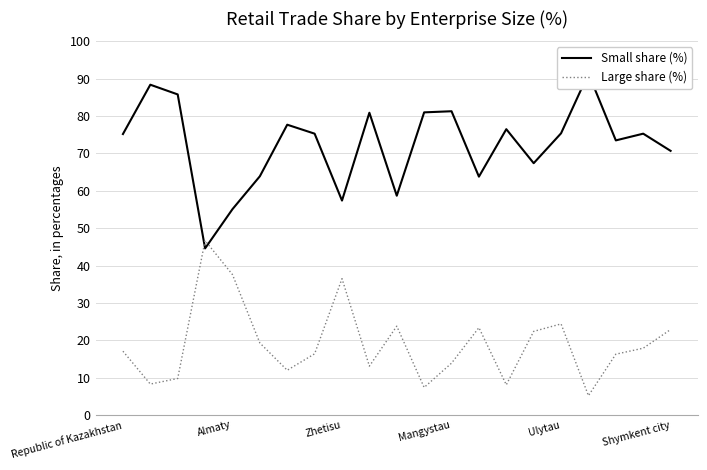

After their last crossing, which series has the higher values: Large share (%) or Small share (%)?

Small share (%)